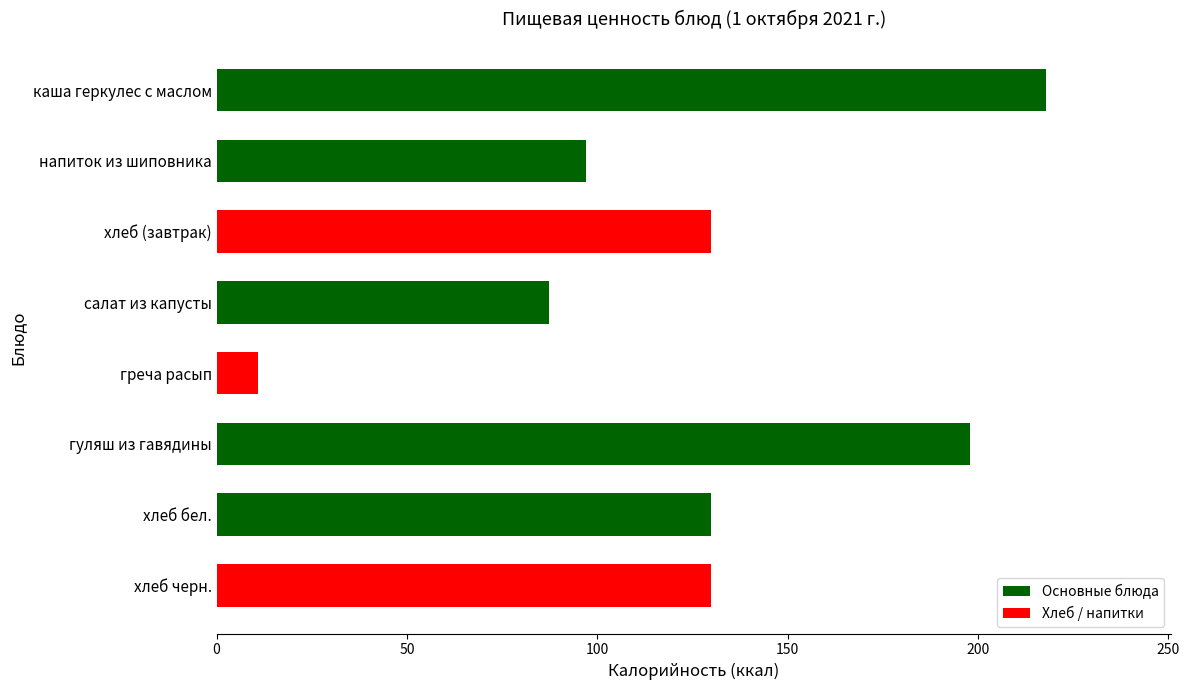

Approximately how many times larger is the value at гуляш из гавядины compared to салат из капусты?

2.3